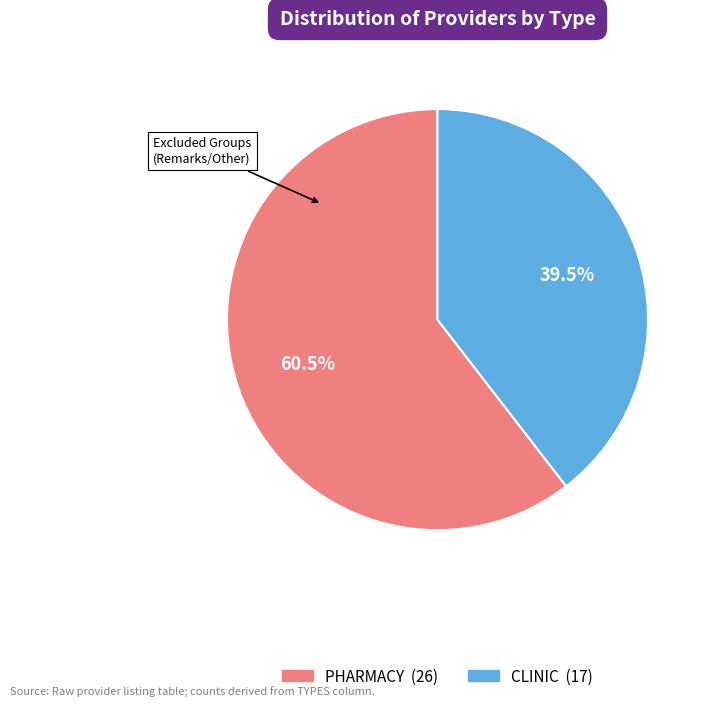

How many slices are in this pie chart?

2